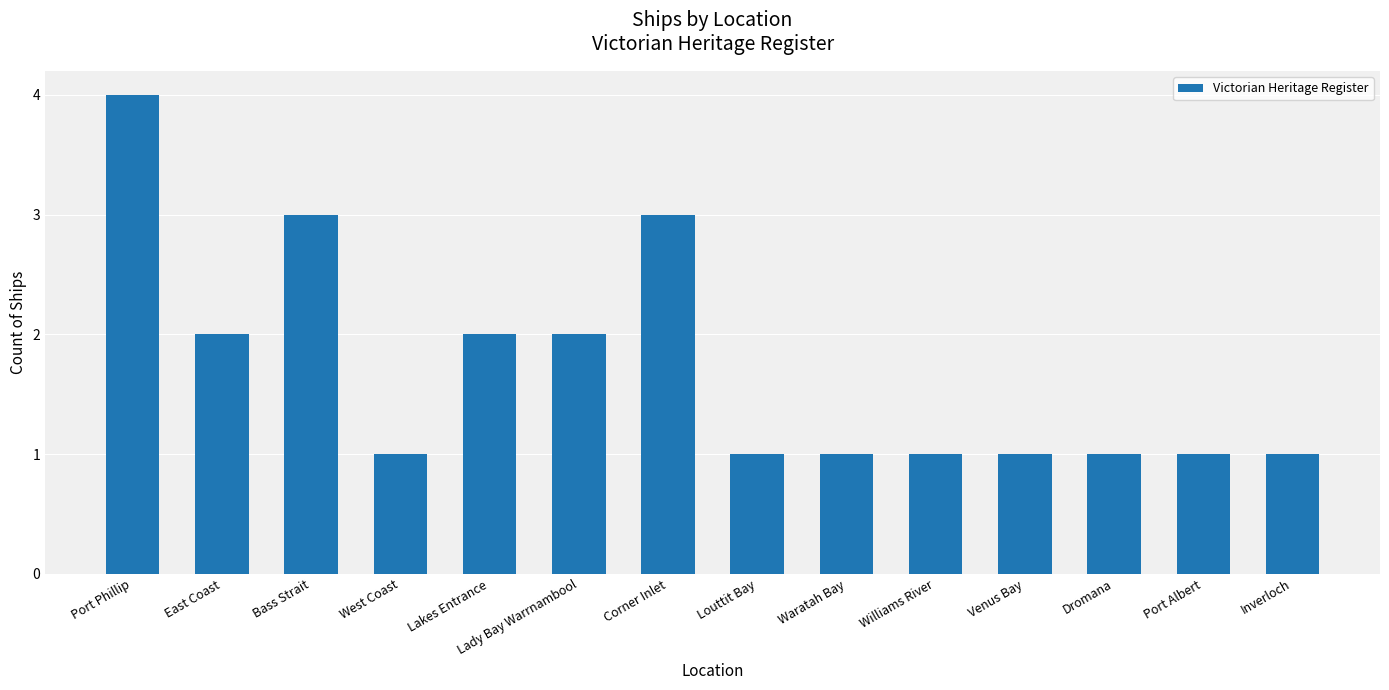

Which category has the highest value across all series?

Port Phillip